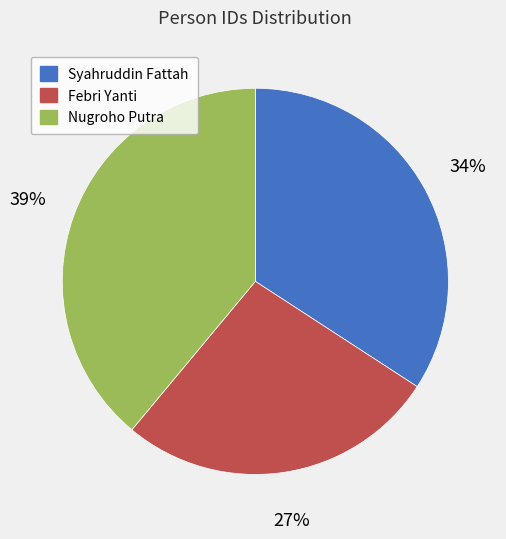

Count the number of slices in the pie.

3